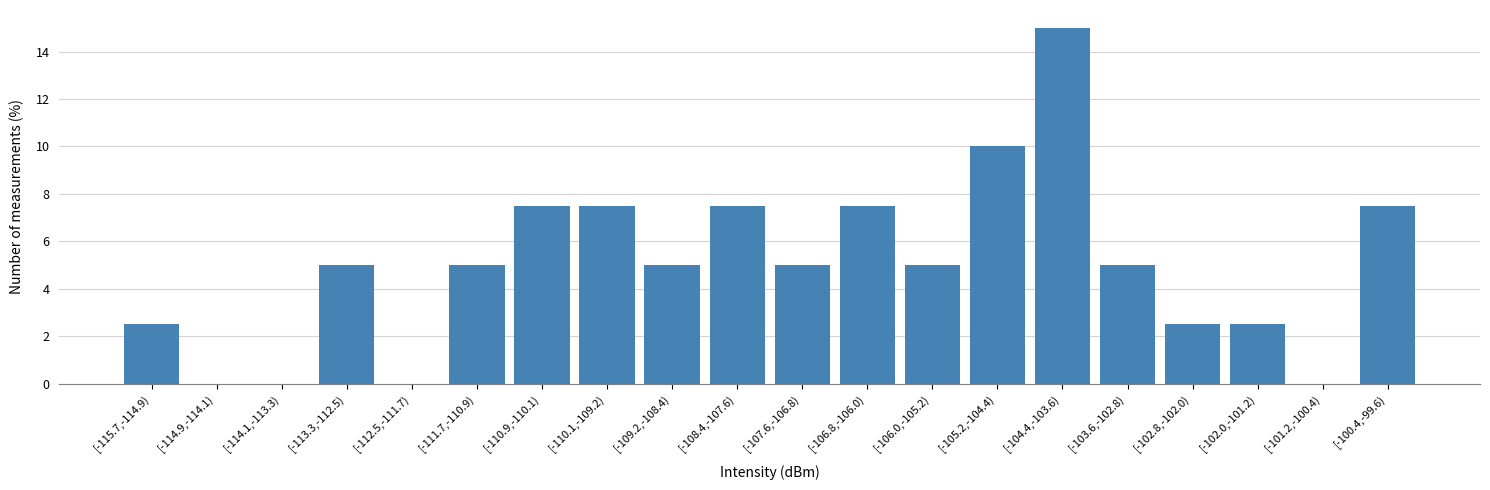

Reading left to right, extract all data points from this chart.

[-115.7,-114.9)=2.5	[-114.9,-114.1)=0.0	[-114.1,-113.3)=0.0	[-113.3,-112.5)=5.0	[-112.5,-111.7)=0.0	[-111.7,-110.9)=5.0	[-110.9,-110.1)=7.5	[-110.1,-109.2)=7.5	[-109.2,-108.4)=5.0	[-108.4,-107.6)=7.5	[-107.6,-106.8)=5.0	[-106.8,-106.0)=7.5	[-106.0,-105.2)=5.0	[-105.2,-104.4)=10.0	[-104.4,-103.6)=15.0	[-103.6,-102.8)=5.0	[-102.8,-102.0)=2.5	[-102.0,-101.2)=2.5	[-101.2,-100.4)=0.0	[-100.4,-99.6)=7.5